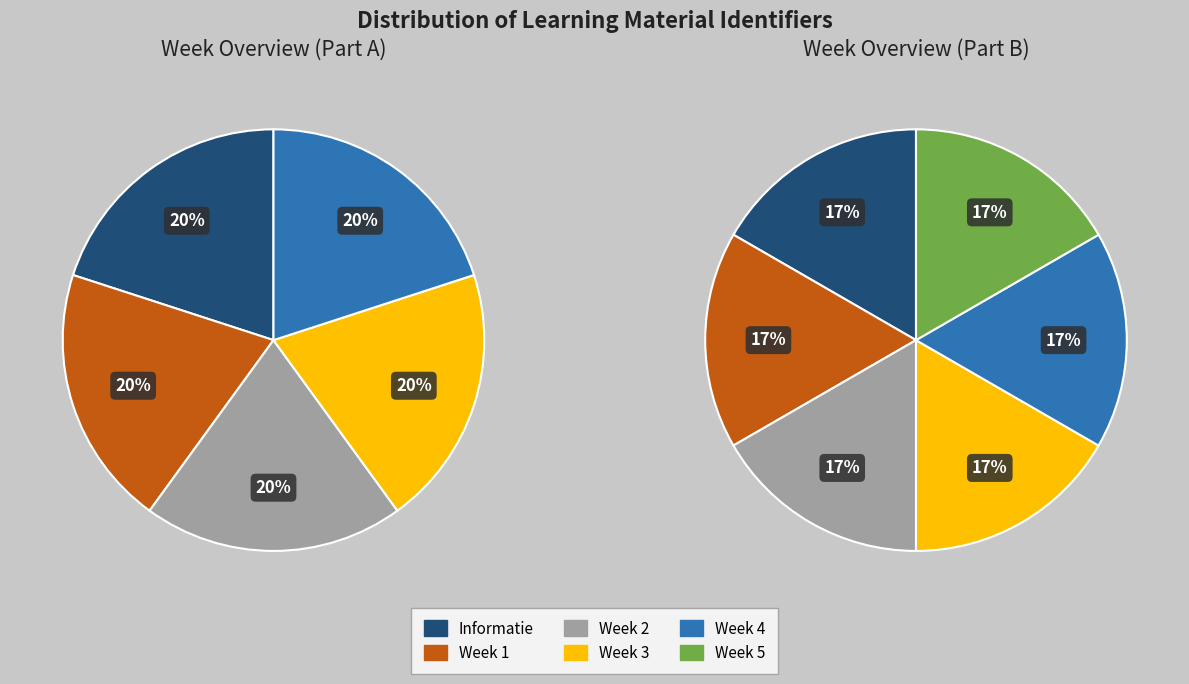

Which slice is the smallest?

Informatie